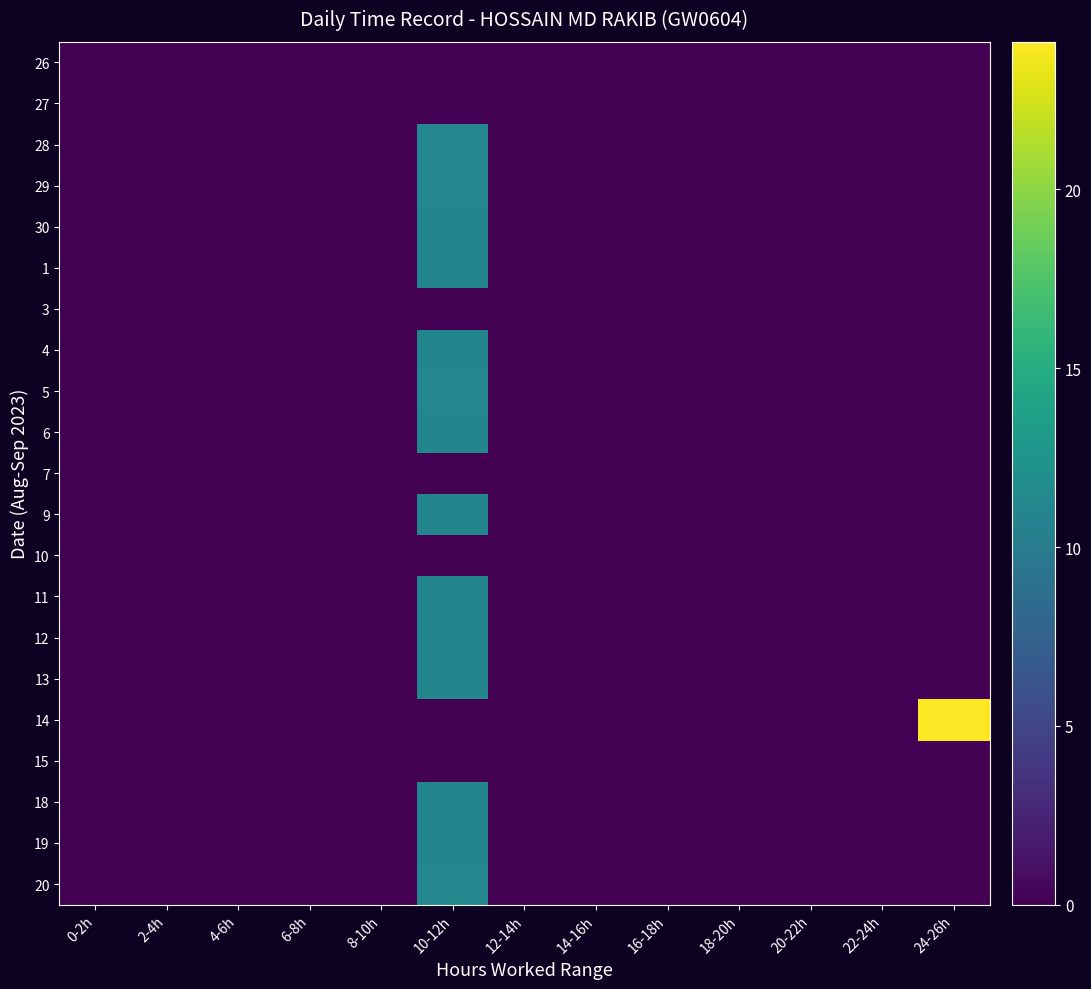

Between 20-22h and 8-10h, which is larger?

20-22h